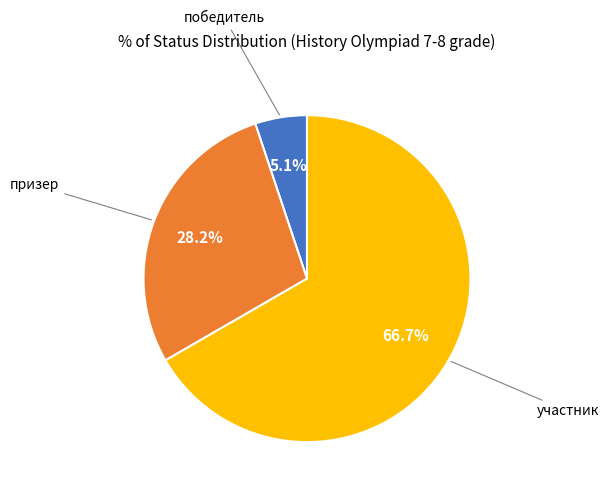

Is there a majority slice in this chart?

Yes